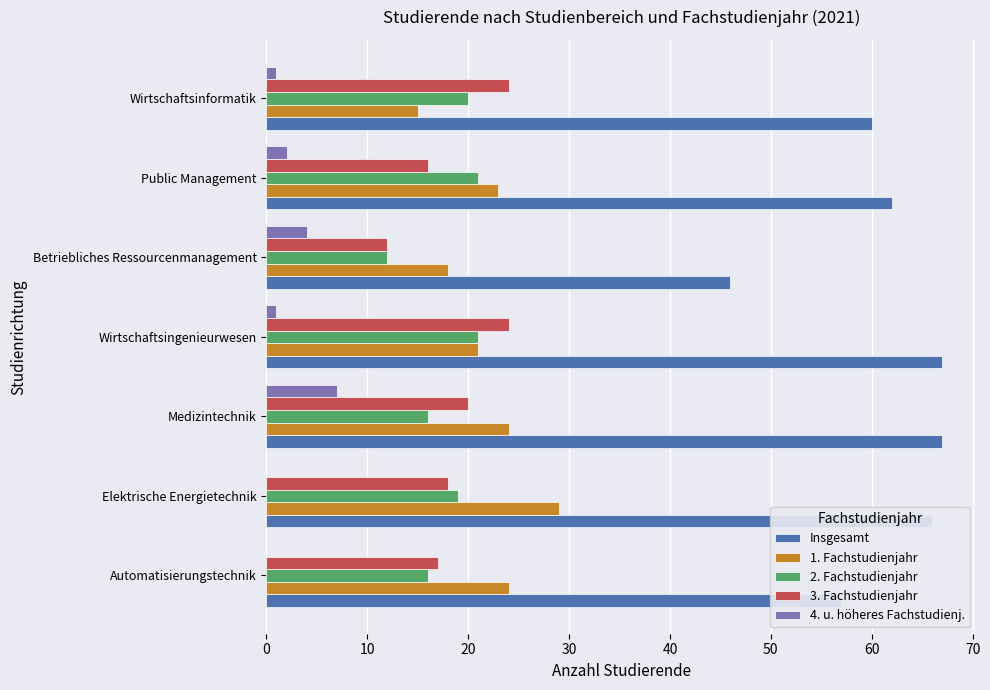

Between Automatisierungstechnik and Elektrische Energietechnik, which series saw the biggest shift?

Insgesamt